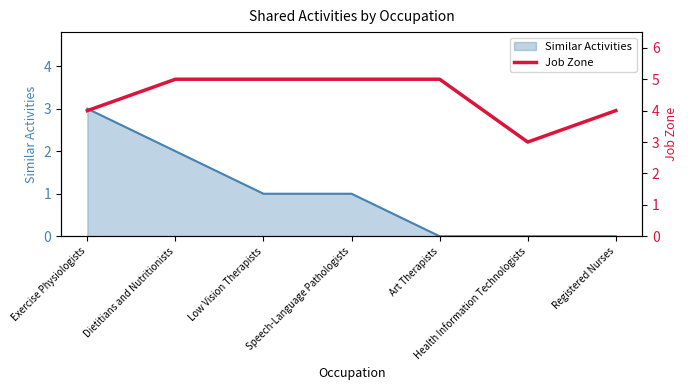

Reading left to right, extract all data points from this chart.

Exercise Physiologists=4	Dietitians and Nutritionists=5	Low Vision Therapists=5	Speech-Language Pathologists=5	Art Therapists=5	Health Information Technologists=3	Registered Nurses=4